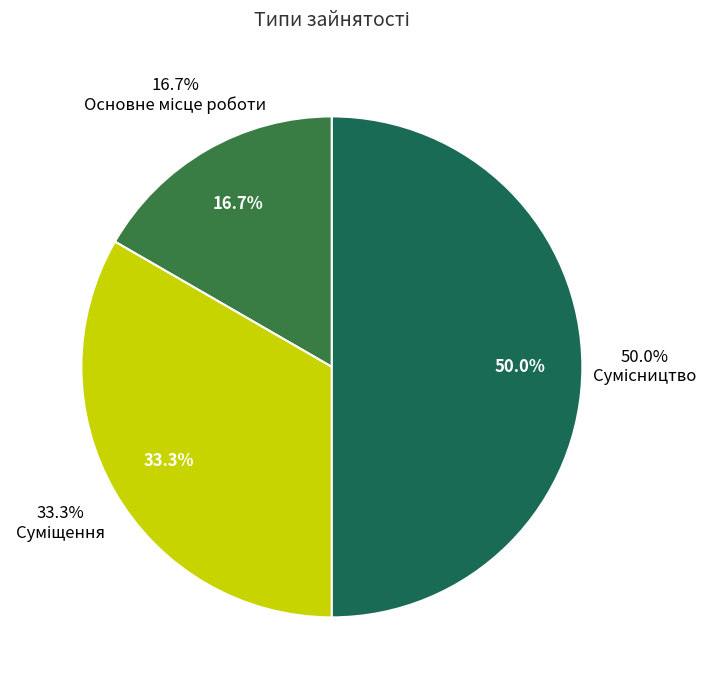

To the nearest percent, what portion does Основне місце роботи represent?

17%